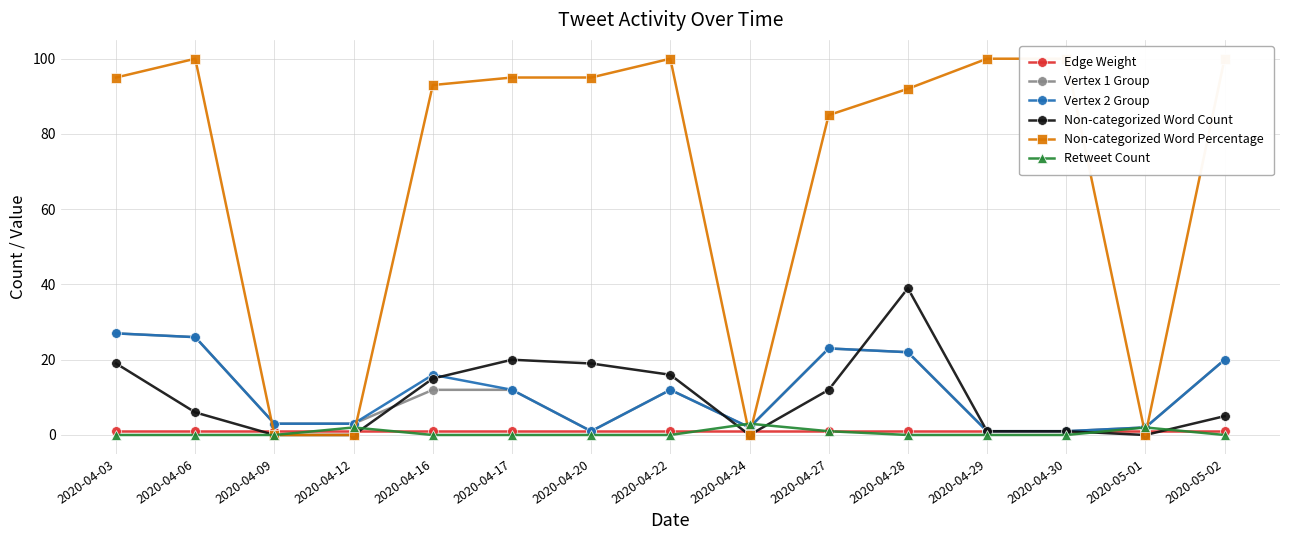

What is the spread (max minus min) of values at 2020-04-29?

100